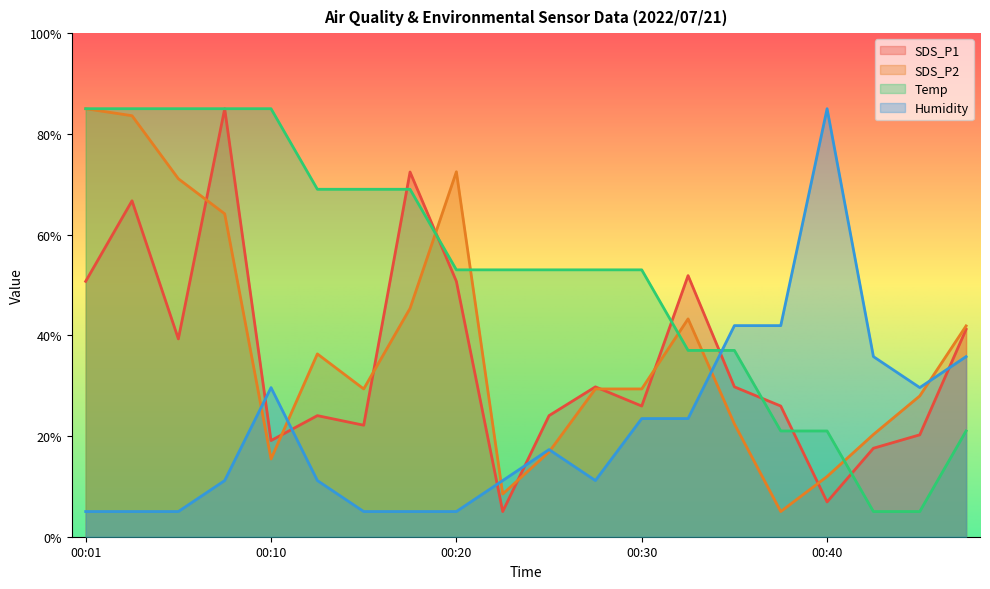

True or false: Humidity and Temp cross at least once.

True